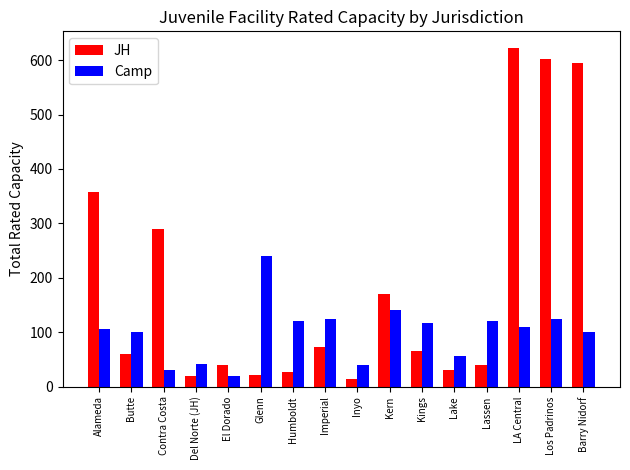

Where is JH nearest to the value 318?

Contra Costa